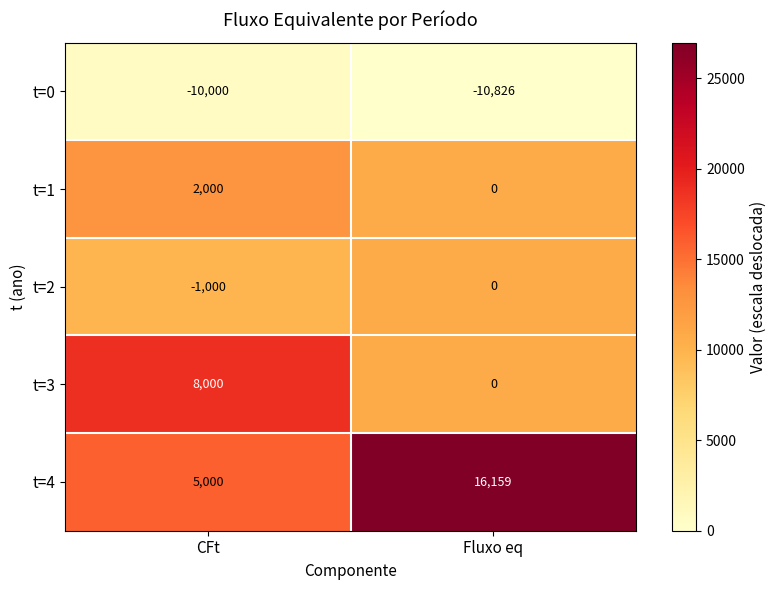

What is the maximum value shown in the chart?

16159